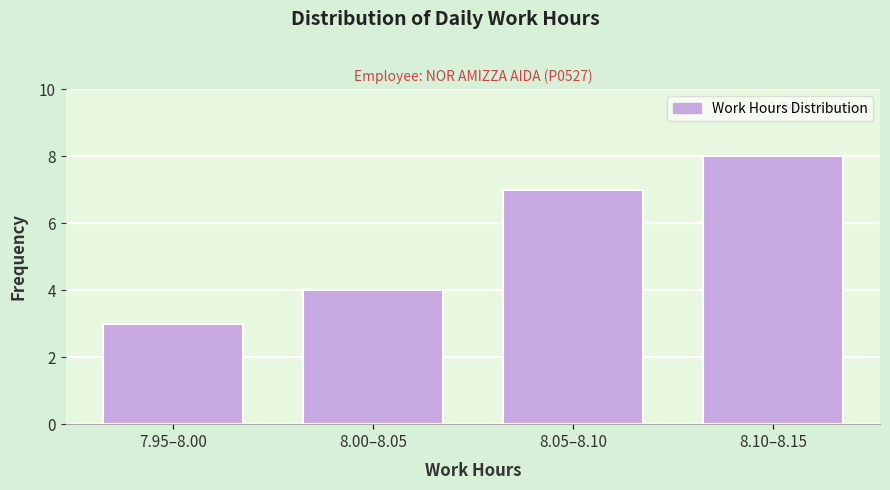

Reading right to left, list all the values displayed in this chart.

8	7	4	3